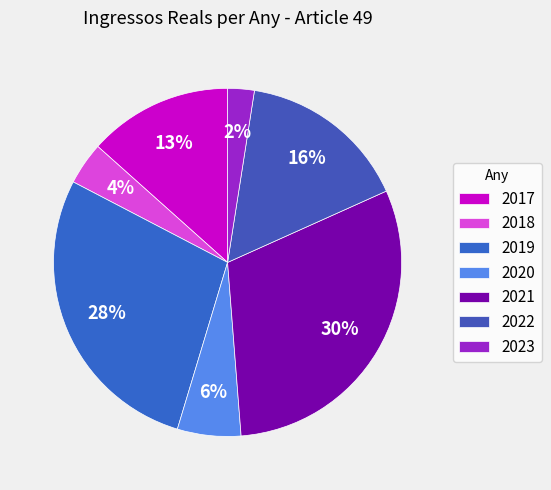

Is there any slice that represents more than half of the pie?

No